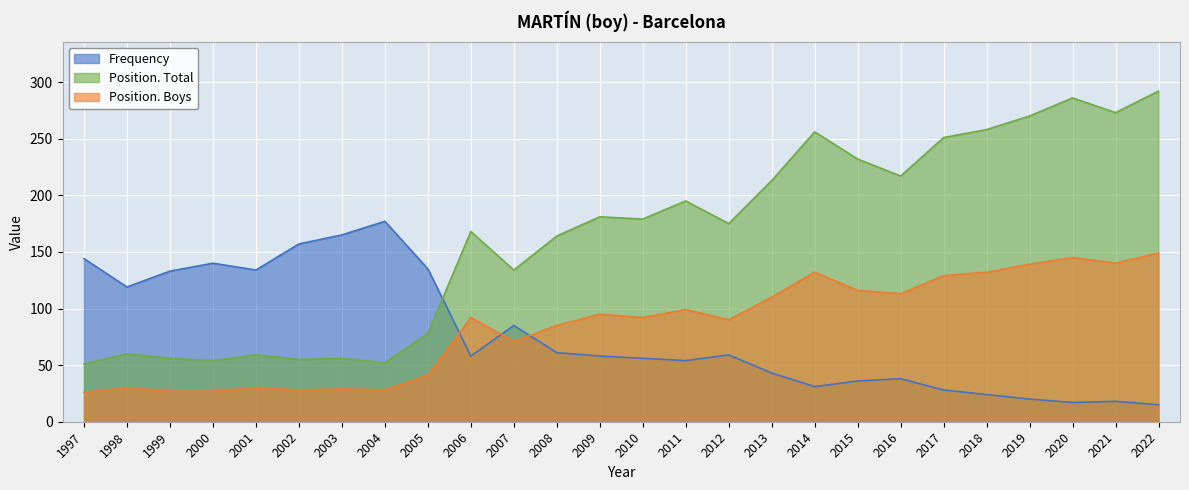

How many times do Frequency and Position. Total cross each other?

1